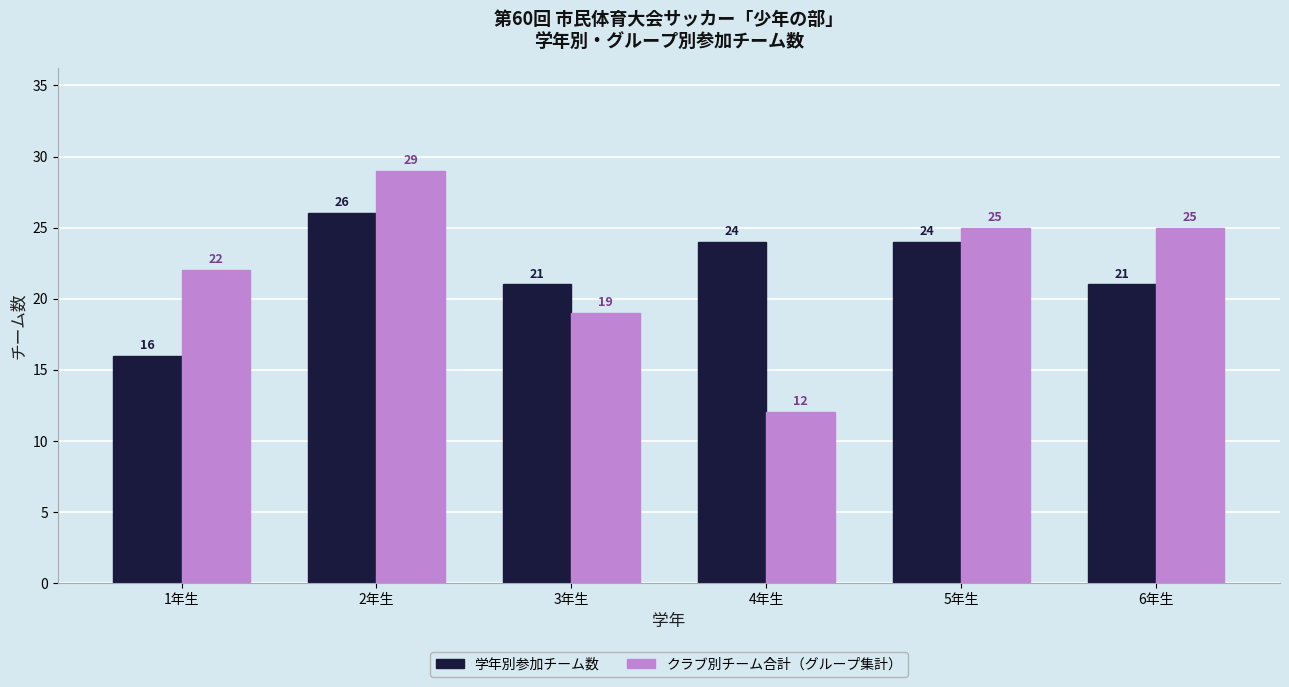

Which series has the largest range (max minus min)?

クラブ別チーム合計（グループ集計）